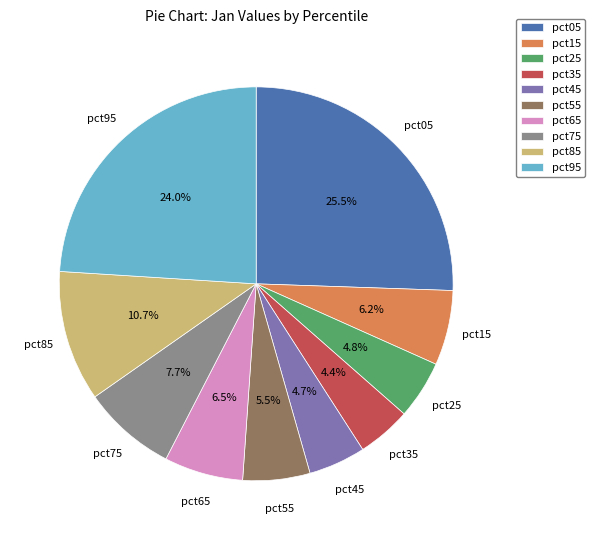

Which slice is the largest?

pct05